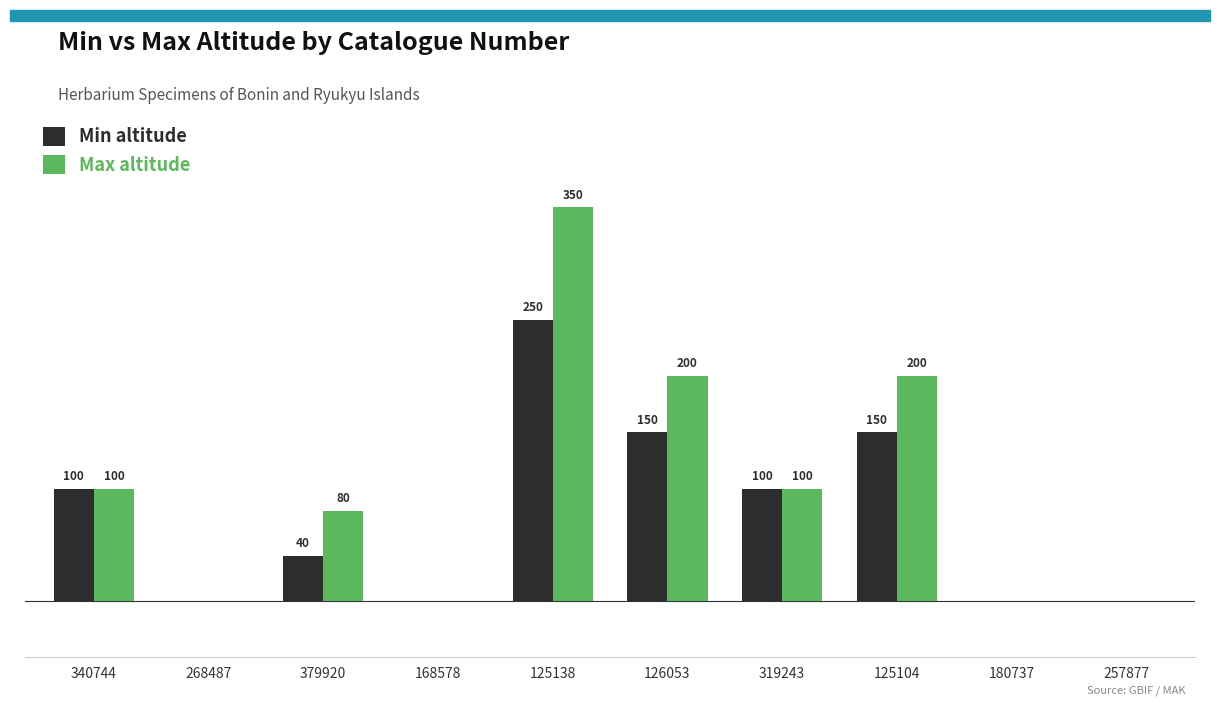

Which series has the largest total across all categories?

Max altitude